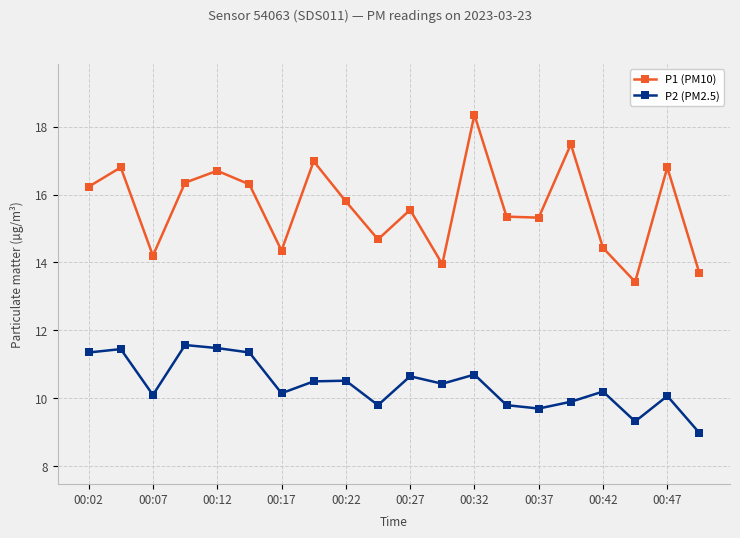

What is the average value of the P1 (PM10) series?

15.6